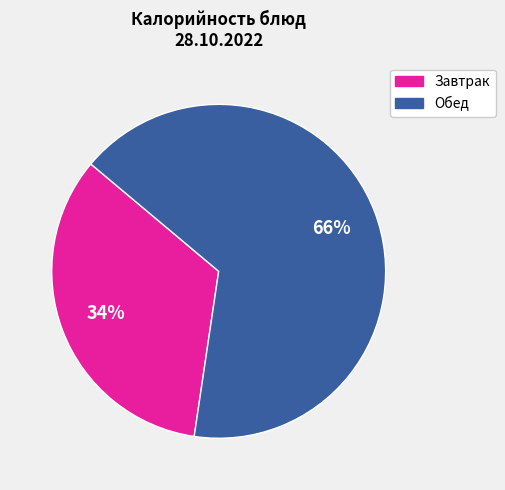

To the nearest percent, what is the average slice percentage?

50%